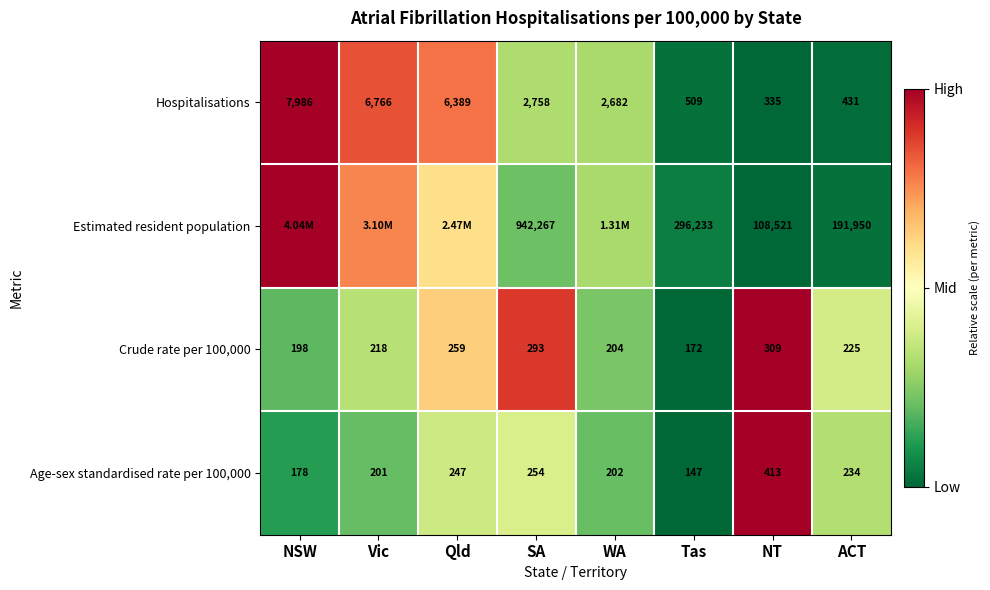

Where is Hospitalisations nearest to the value 4160?

SA